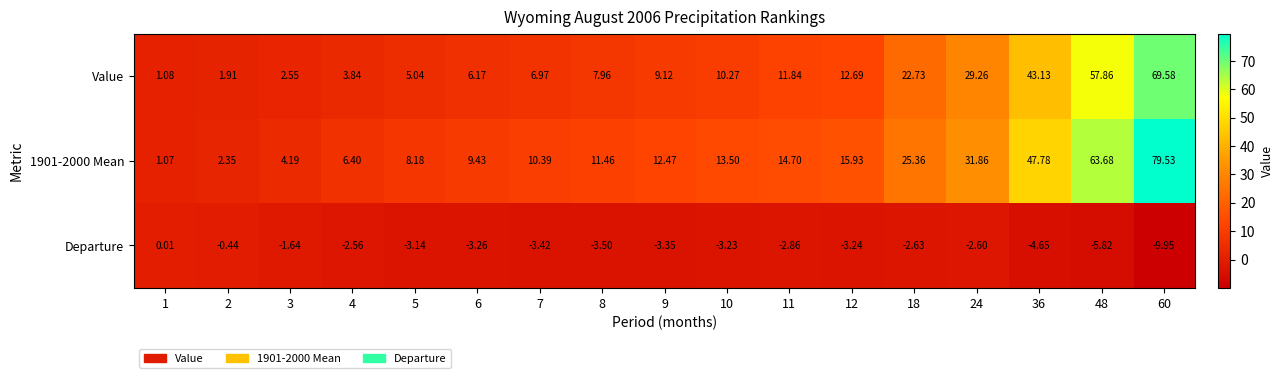

How many positive values does the Departure series have?

1